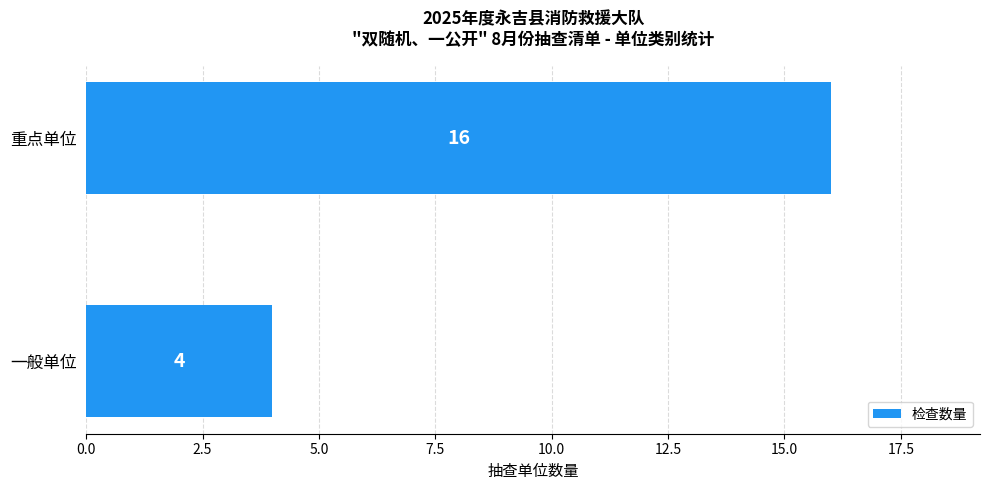

What is the greatest value displayed?

16